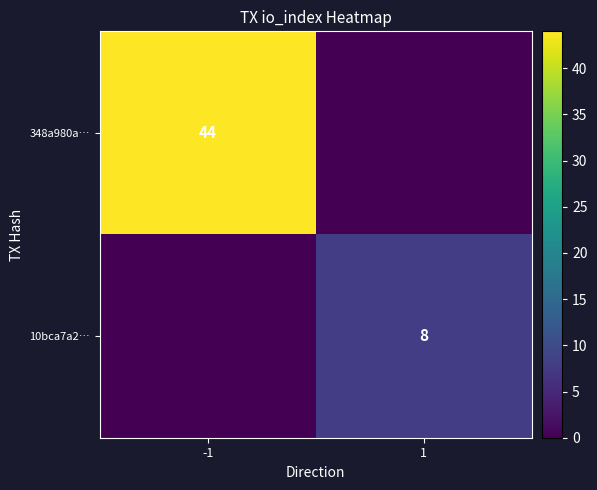

Is the value of 348a980a… at -1 greater than the value of 10bca7a2… at 1?

Yes